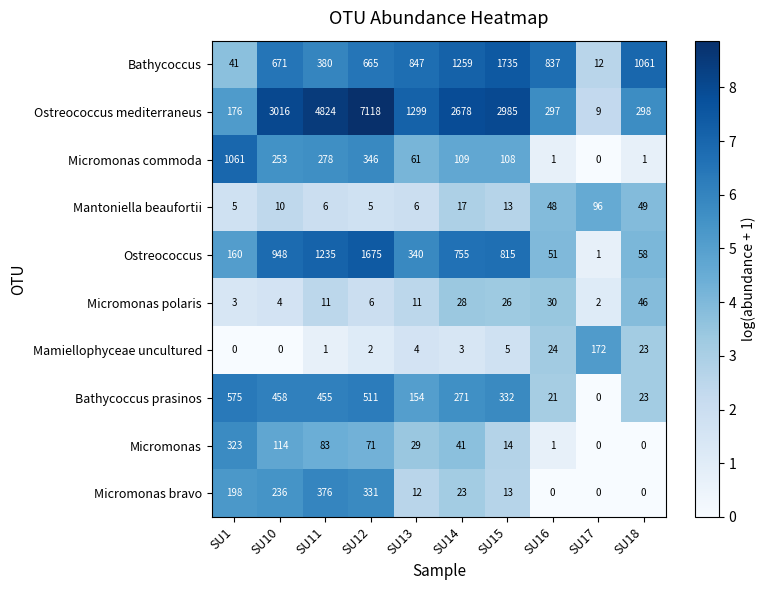

At which category does the chart reach its peak across all series?

SU12